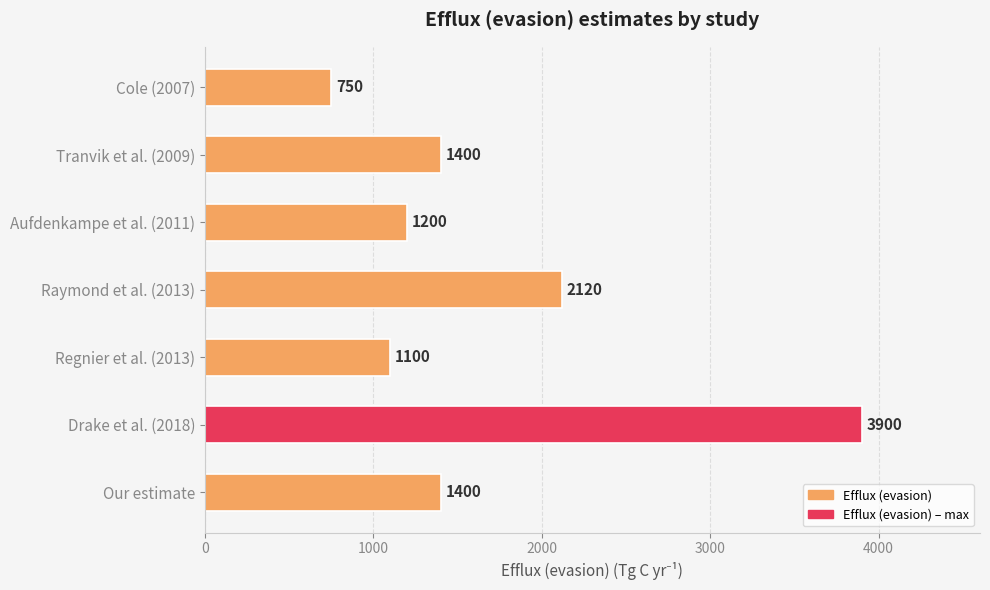

Where is the data nearest to the value 2325?

Raymond et al. (2013)